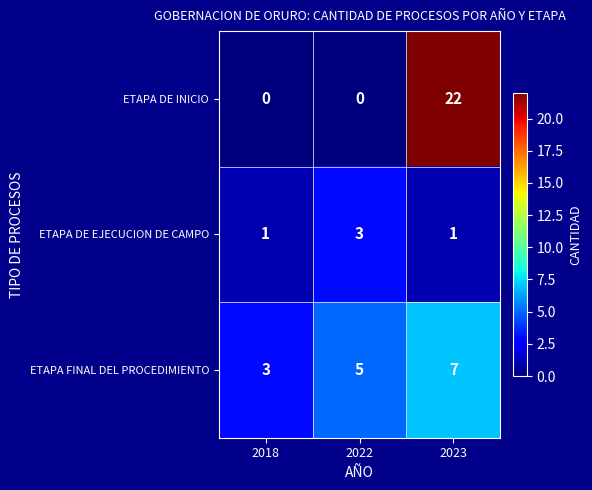

What is the approximate value of ETAPA DE EJECUCION DE CAMPO at 2022?

3